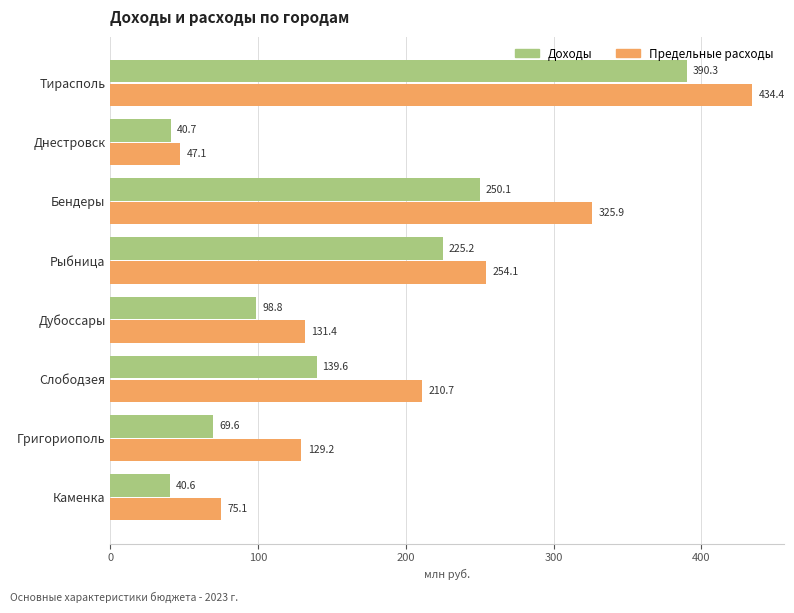

What is the total value across all series at Тирасполь?

824.7